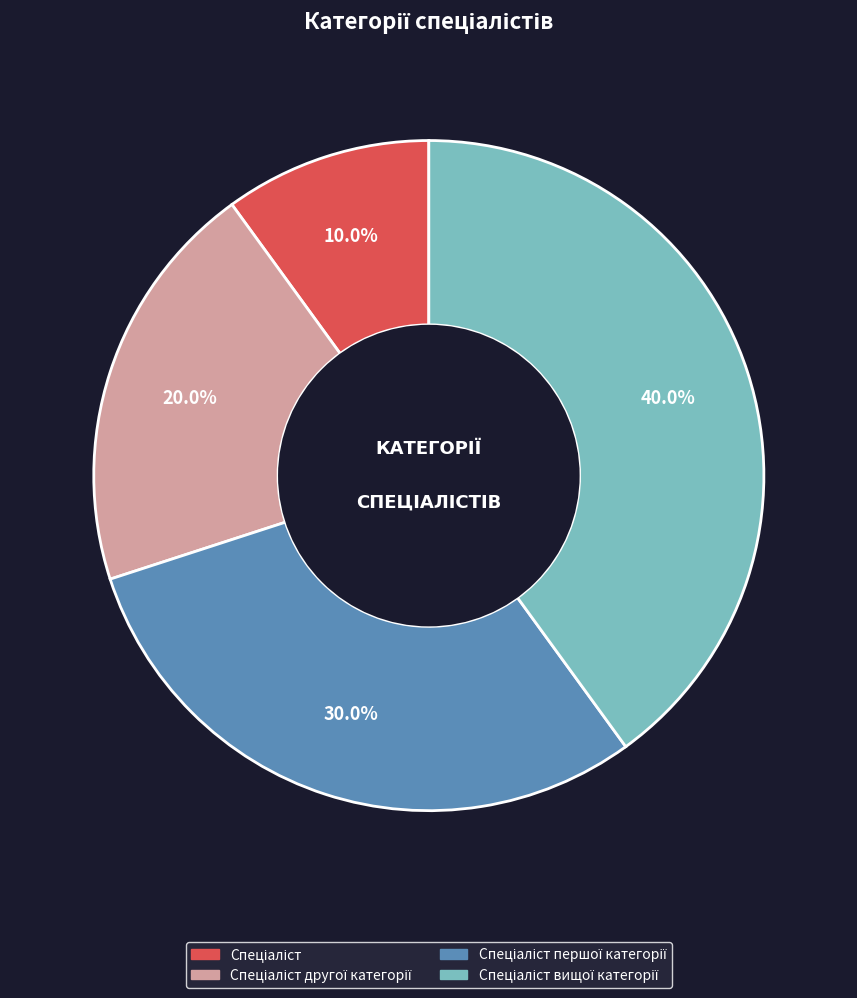

Is there any slice that represents more than half of the pie?

No